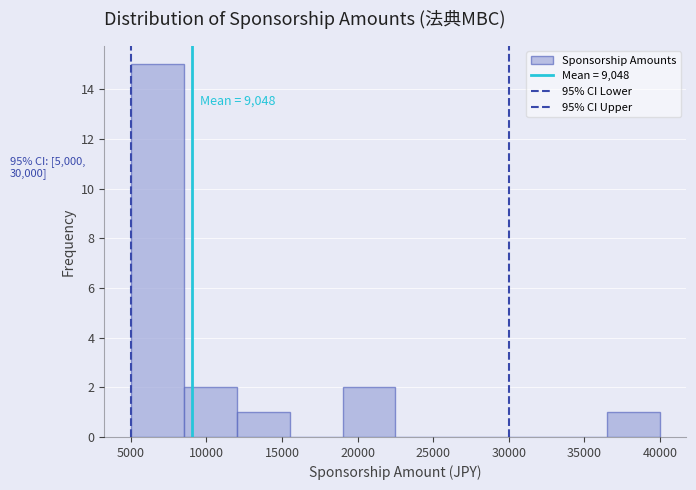

Over which range of the x-axis is the bar tallest?

5000 to 8500